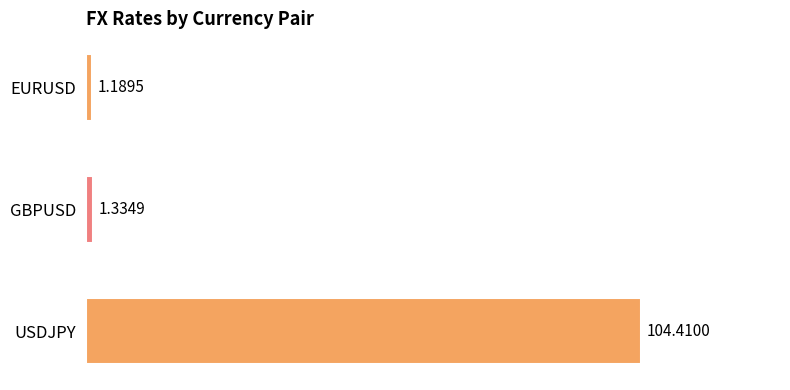

What is the change in value from EURUSD to USDJPY?

+103.2